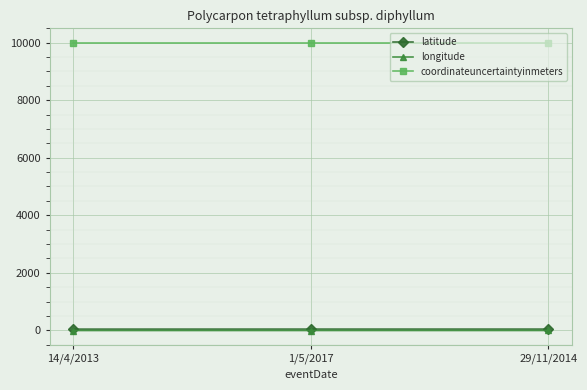

What is the label of the 3rd point from the right?

14/4/2013